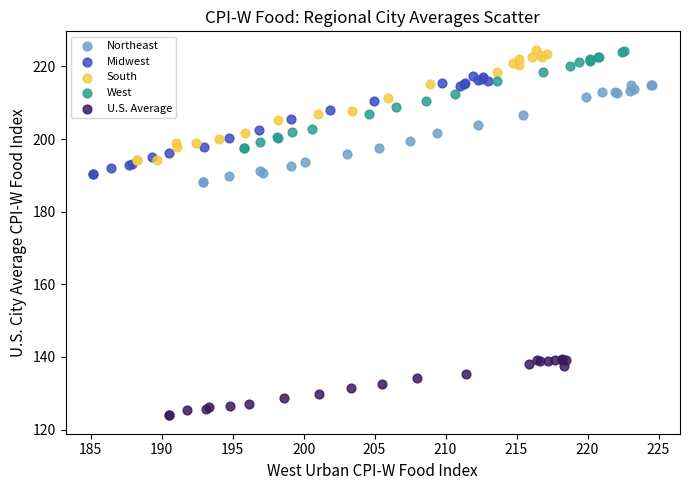

Which series reaches the minimum Y coordinate?

U.S. Average